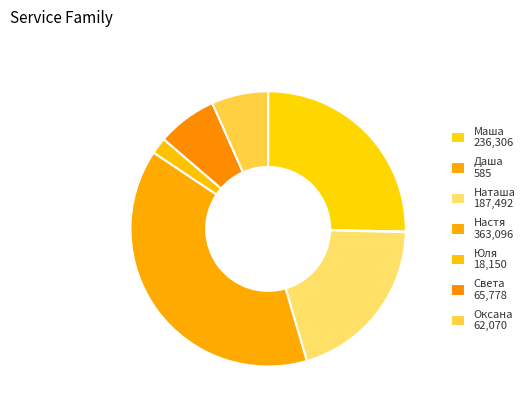

How much of the chart is everything except Настя?

61.1%